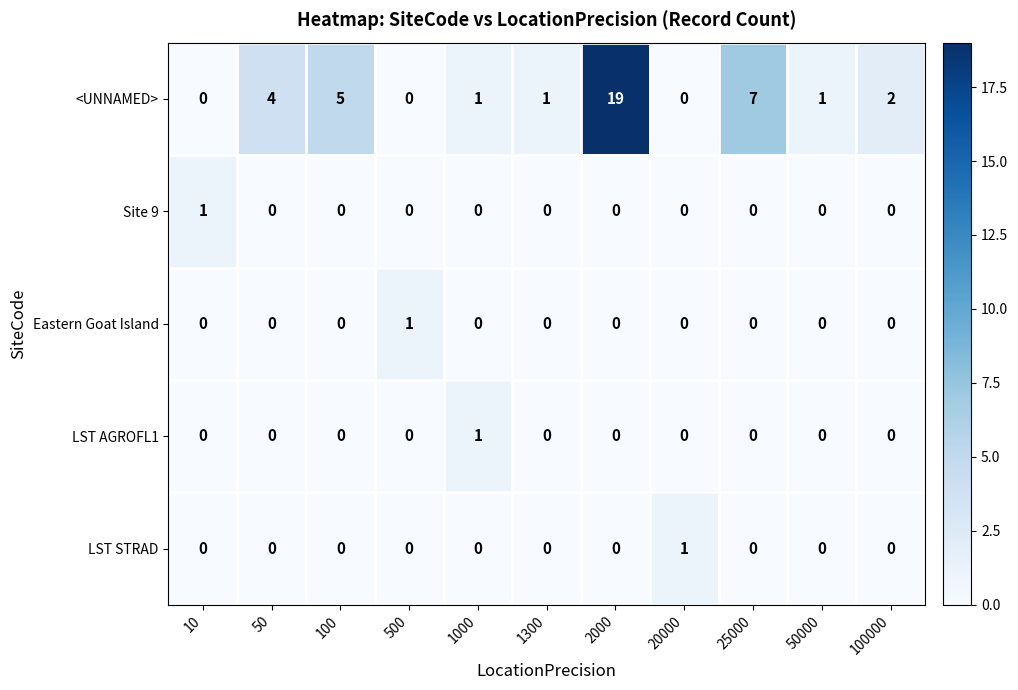

Which series has the largest range (max minus min)?

<UNNAMED>